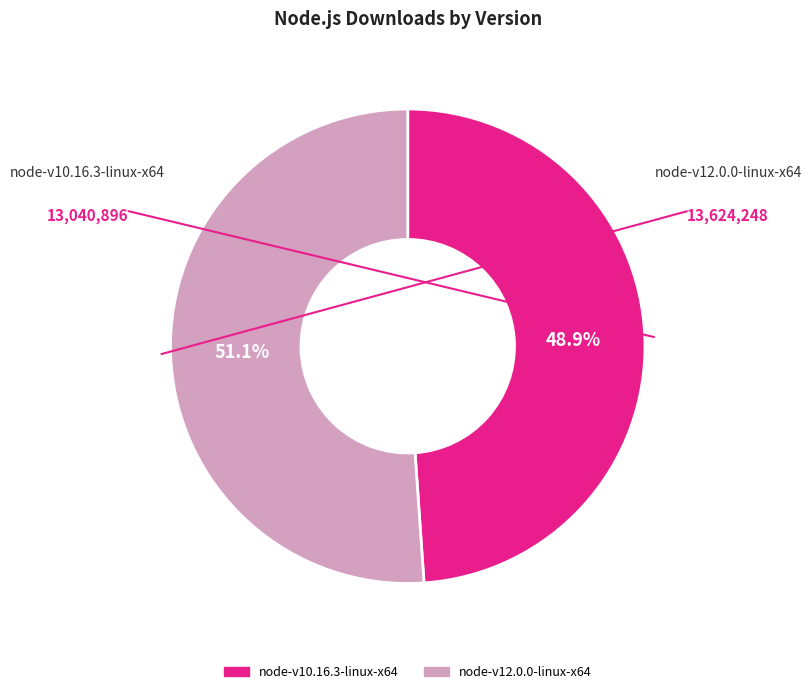

Rank the categories by value from highest to lowest.

node-v12.0.0-linux-x64, node-v10.16.3-linux-x64